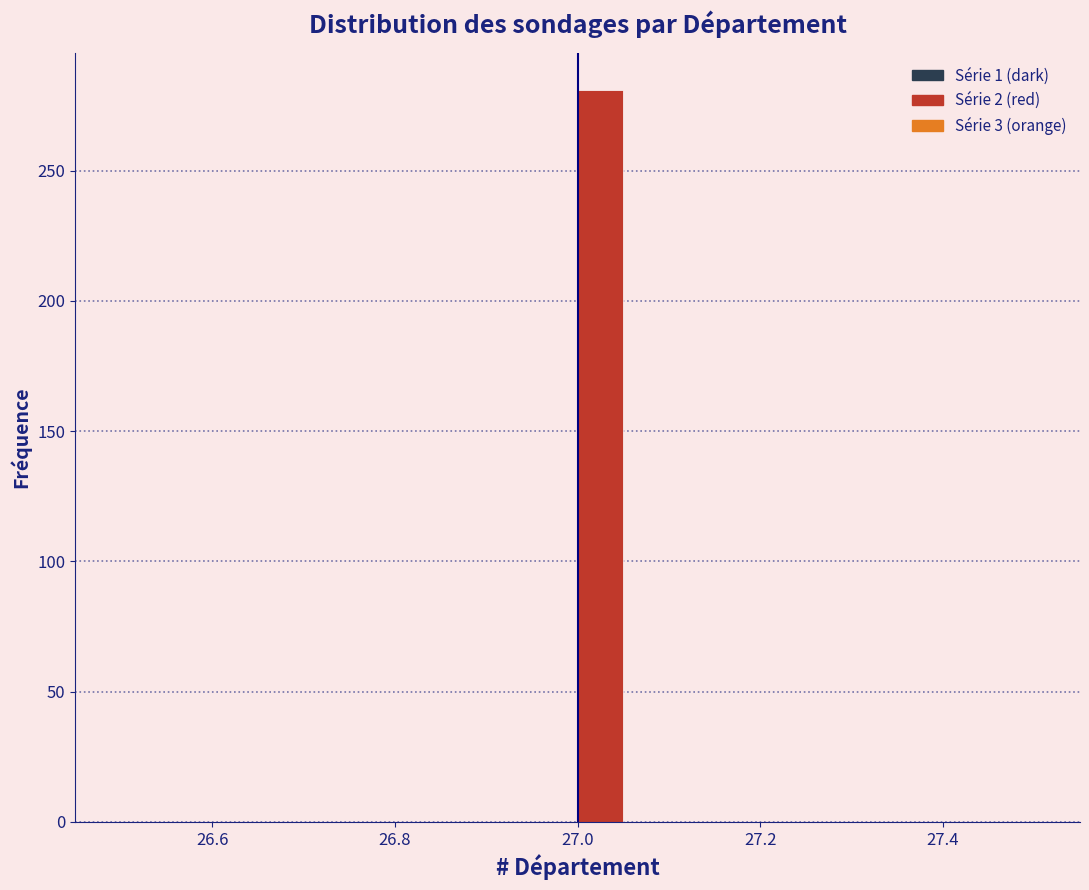

Around what value on the x-axis is the tallest bar? Give the approximate position of its centre, as read against the axis.

27.02